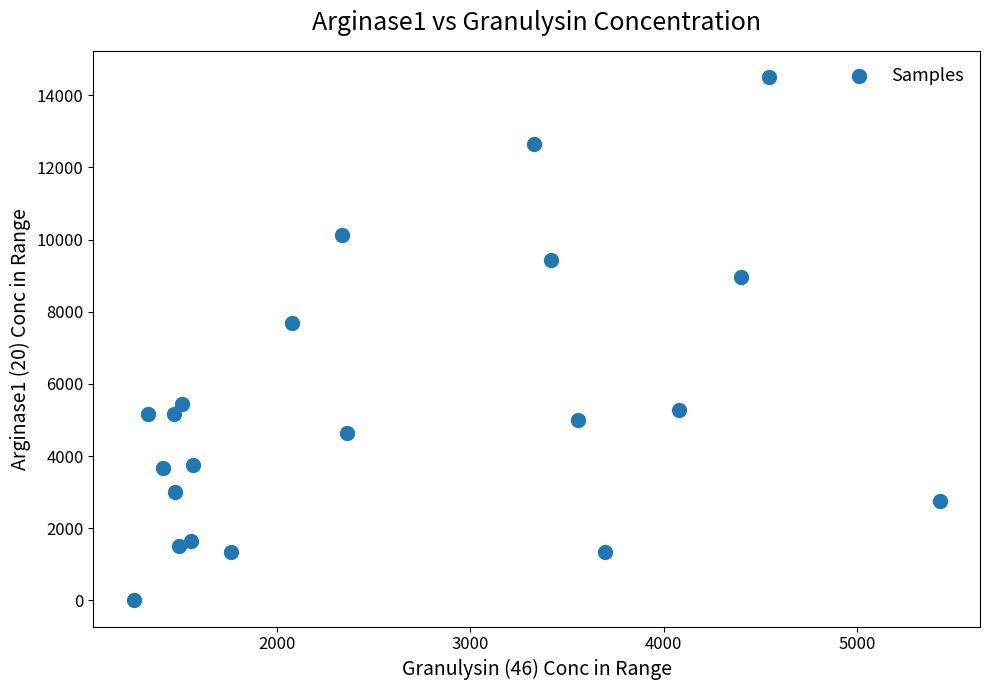

What Y value in the scatter plot is closest to 7253?

7692.3